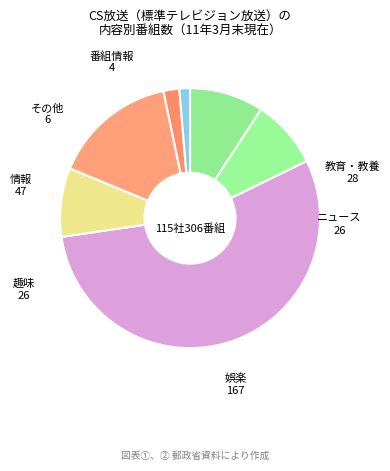

Count the number of slices in the pie.

7